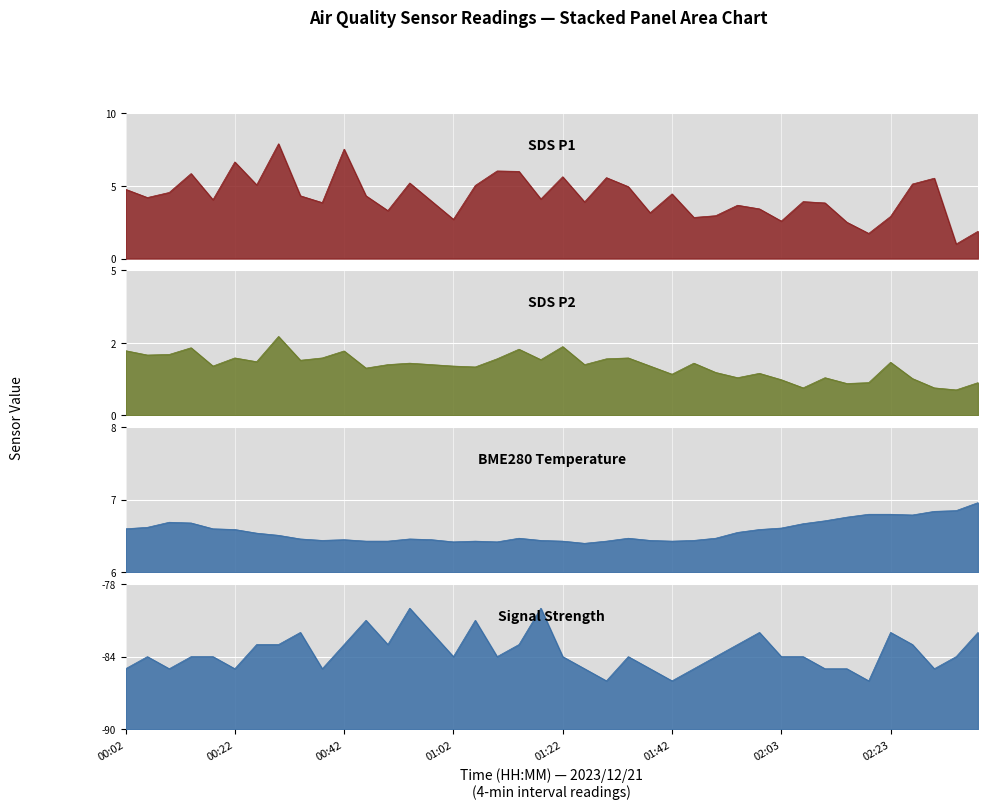

Where does the Signal series first go above -84?

00:26